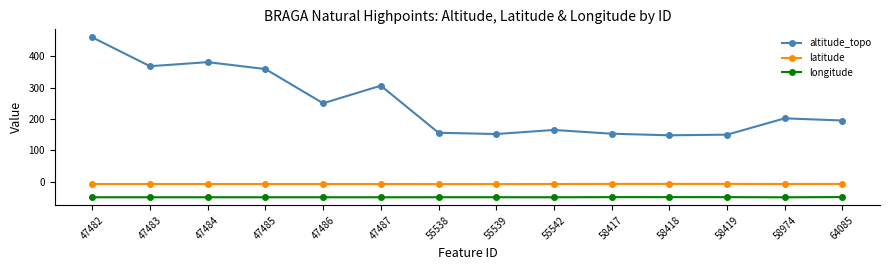

Is it true that altitude_topo equals 543.0 at 47485?

False